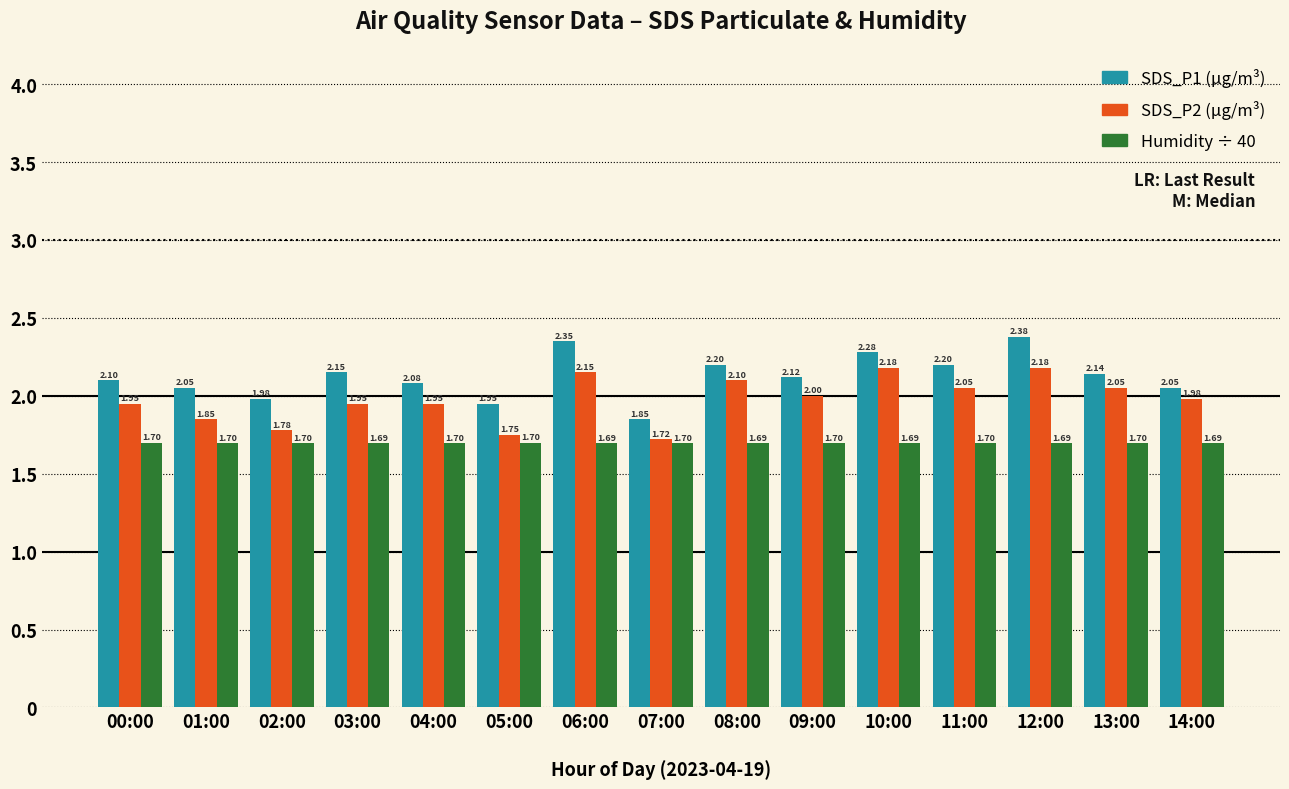

What is the spread (max minus min) of values at 00:00?

0.4